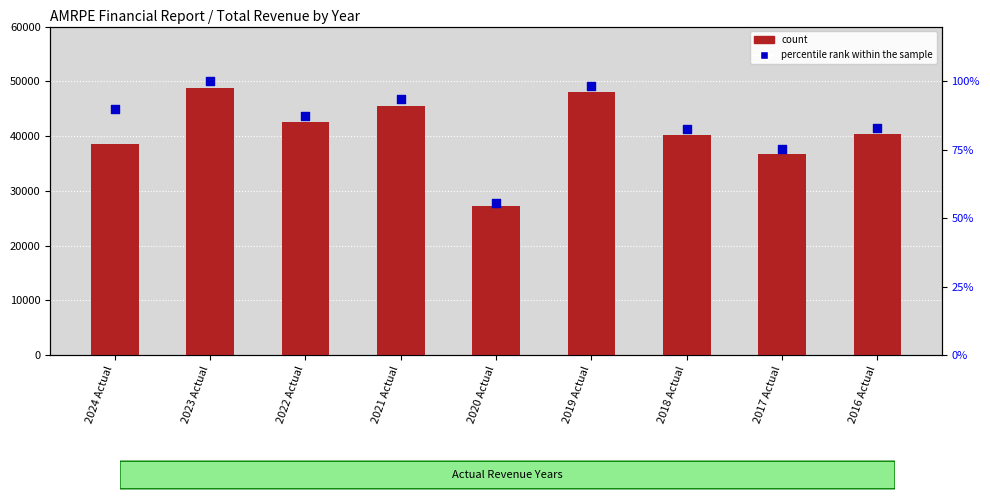

At how many categories does at least one series exceed 14575?

9